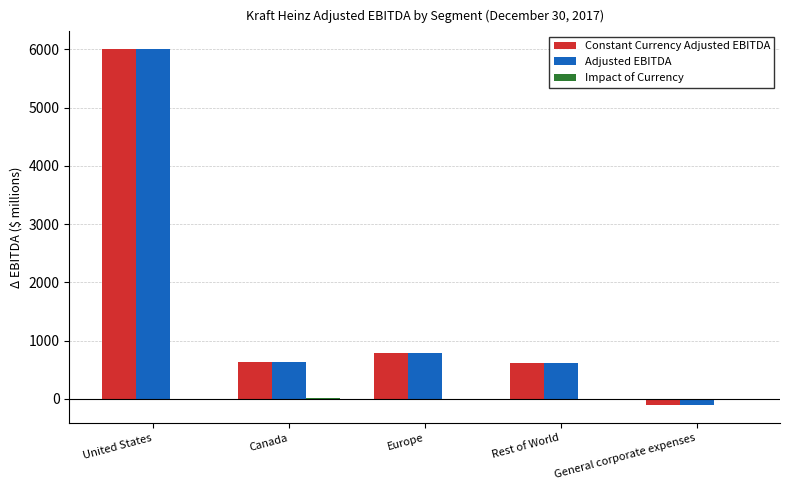

Is it true that Constant Currency Adjusted EBITDA equals 377 at Europe?

False